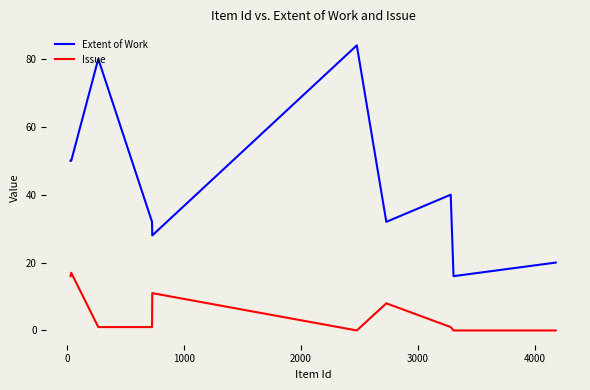

What is the maximum value for Issue?

17